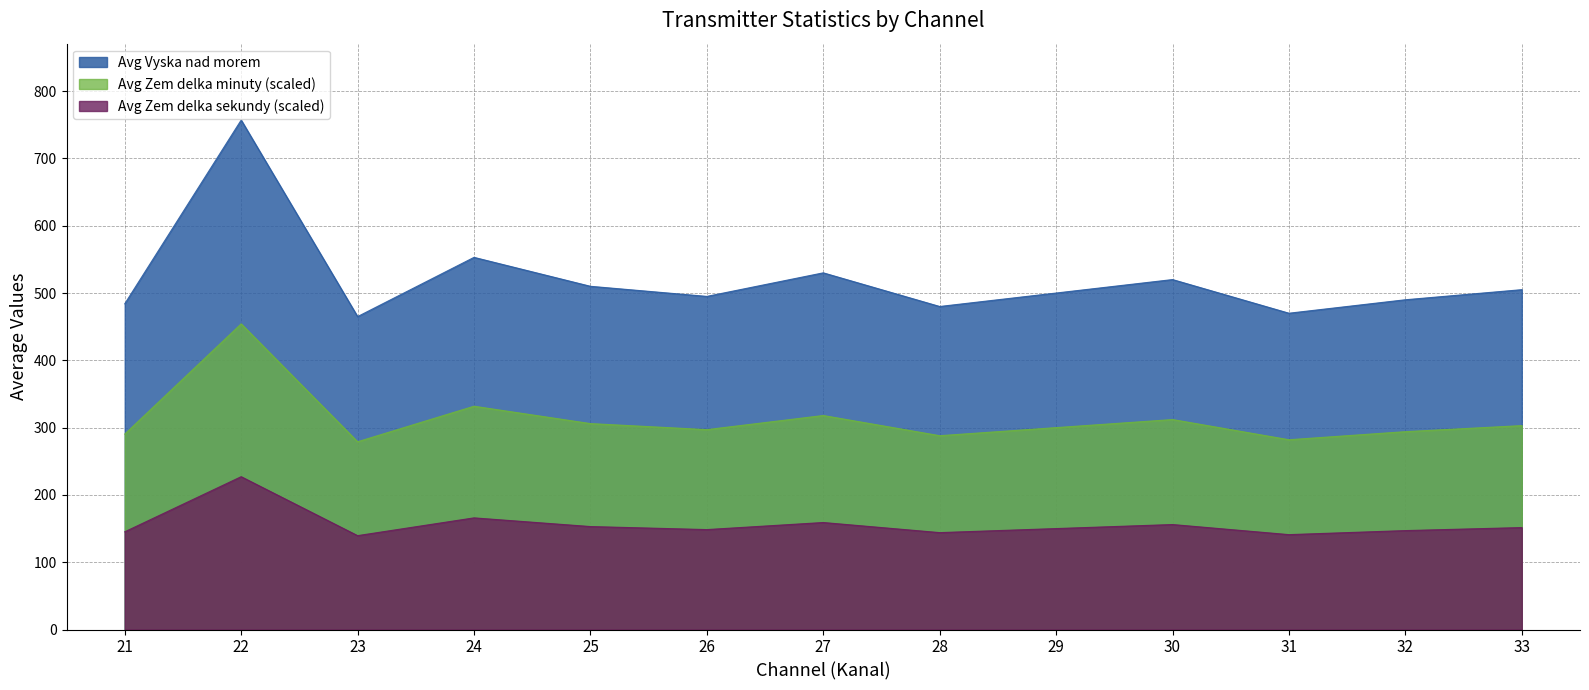

Rank the categories by Avg Vyska nad morem value from highest to lowest.

22, 24, 27, 29, 33, 26, 30, 32, 28, 25, 23, 31, 21